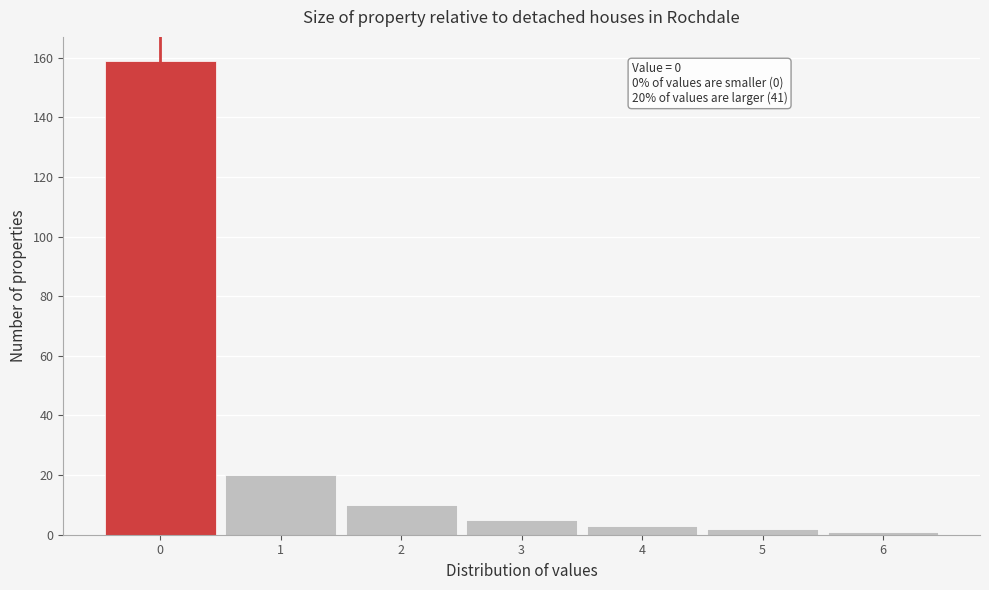

Over which range of the x-axis is the bar tallest?

-0.5 to 0.5